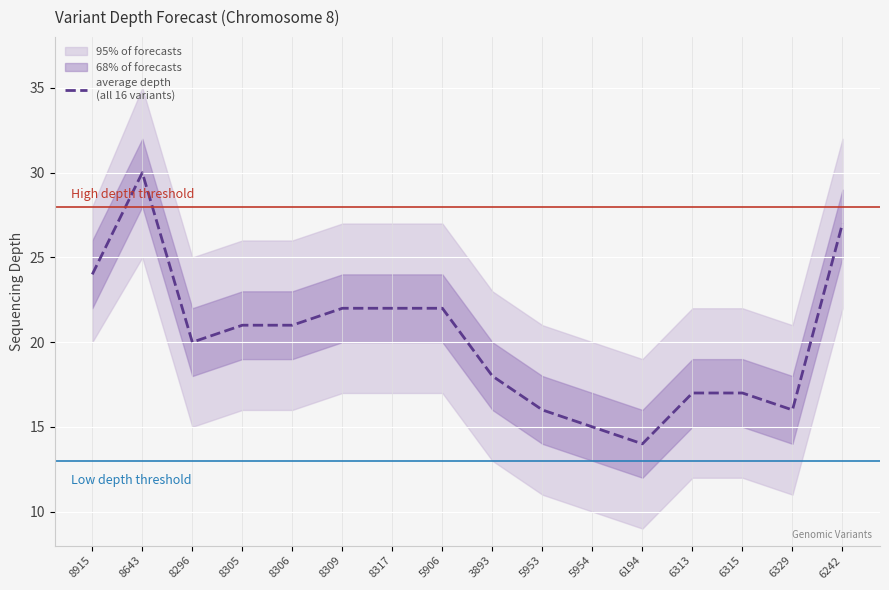

Between 8915 and 8296, which is larger?

8915